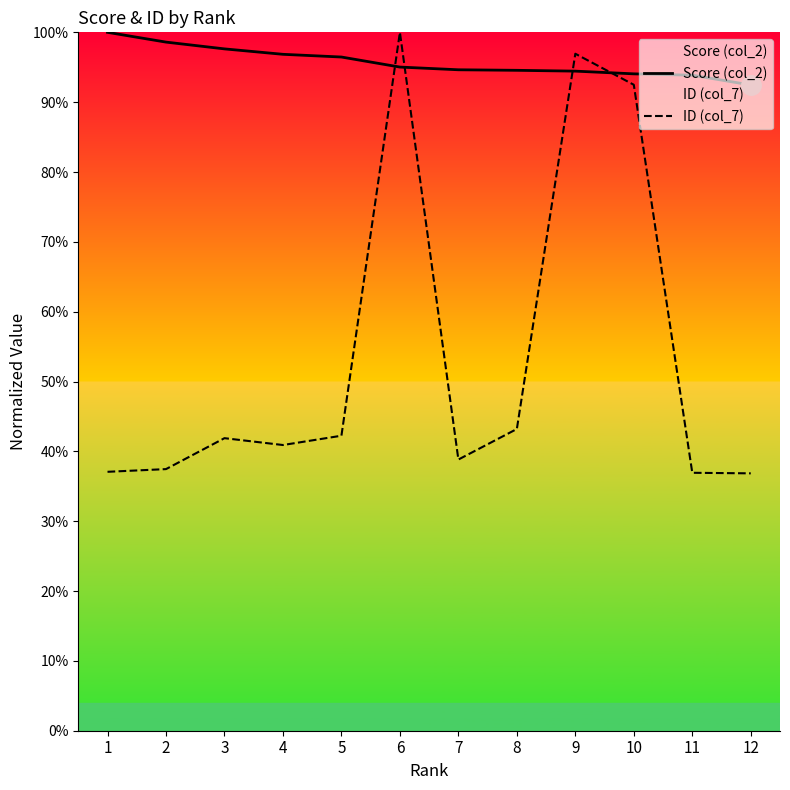

Which series has the largest total across all categories?

Score (col_2)